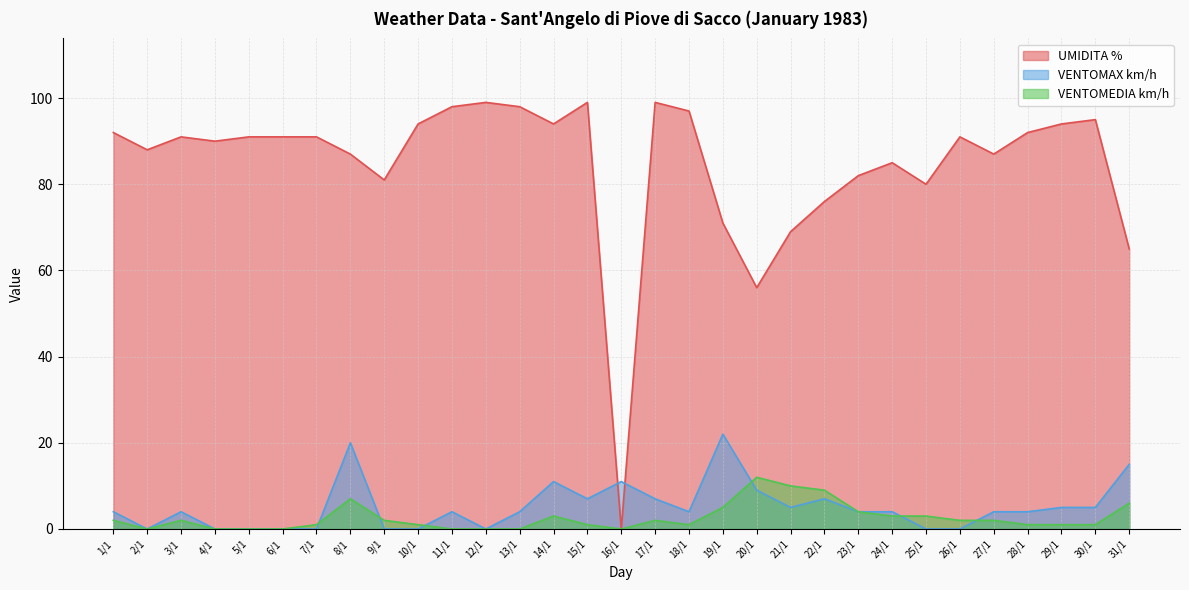

True or false: VENTOMEDIA km/h and VENTOMAX km/h intersect in this chart.

True